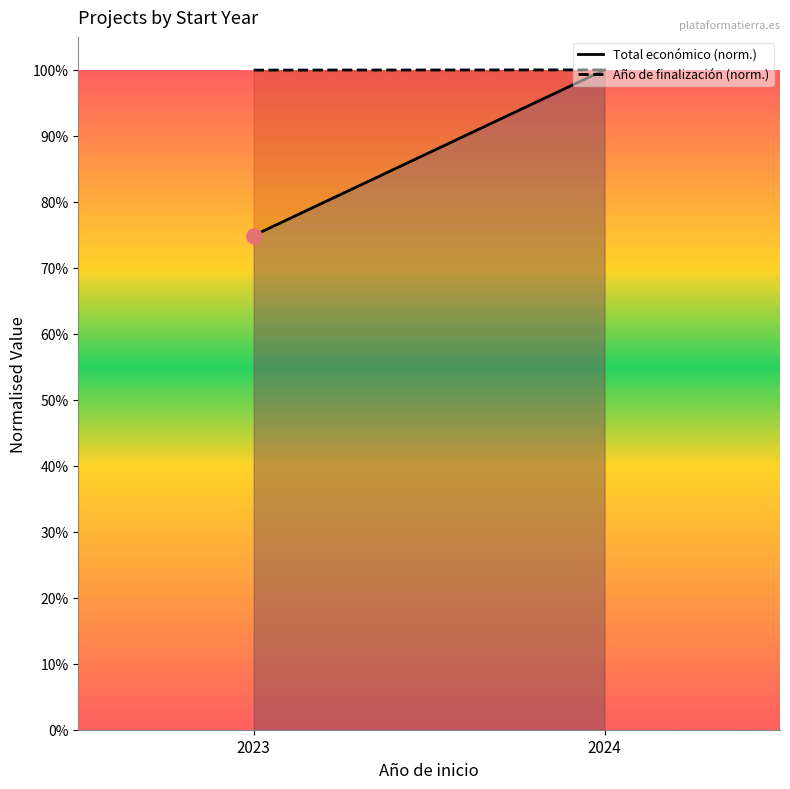

Which series reaches the minimum Y coordinate?

Total económico (norm.)